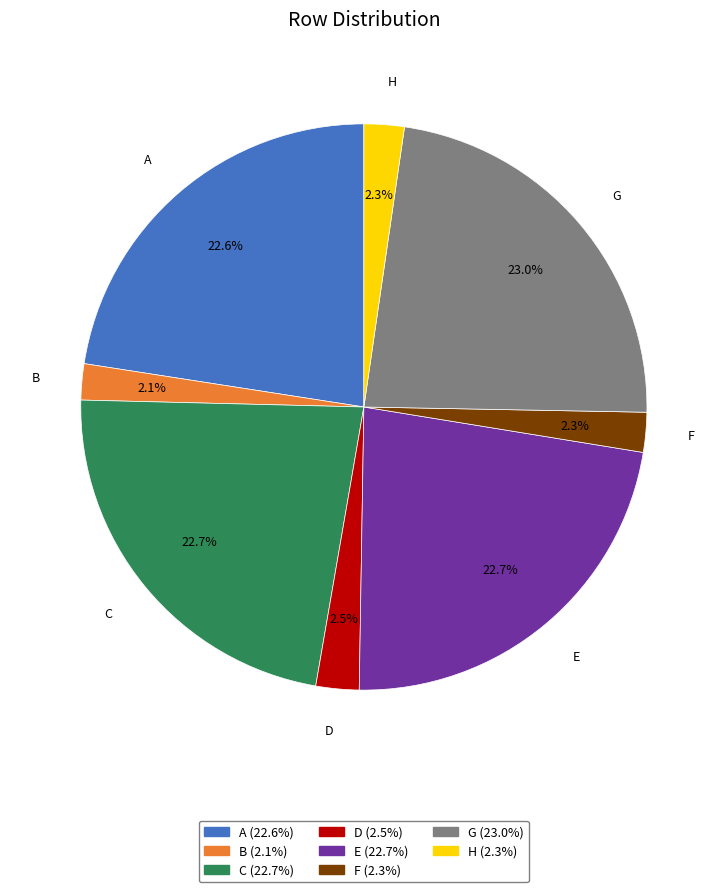

How many segments does this pie chart have?

8